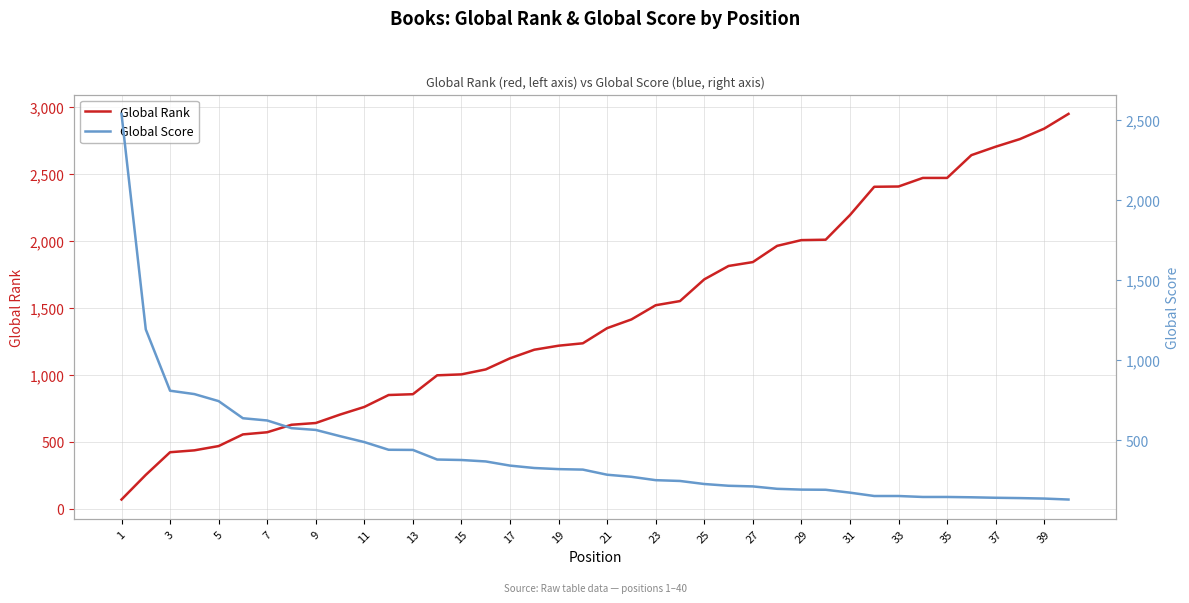

The value of Global Rank at 39 is 2838. True or false?

True